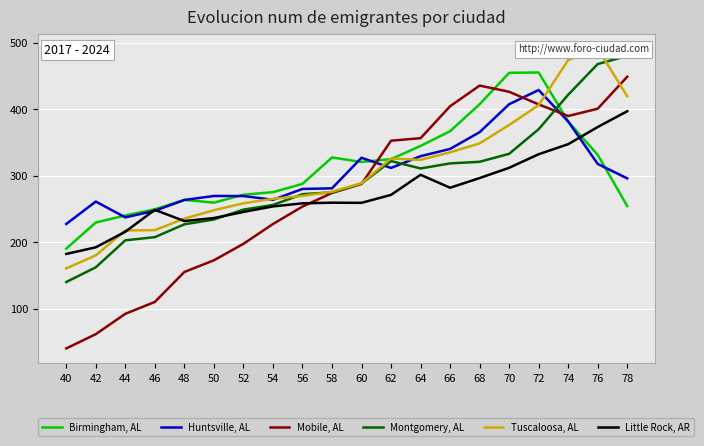

What is the highest value of the Mobile, AL series?

448.7